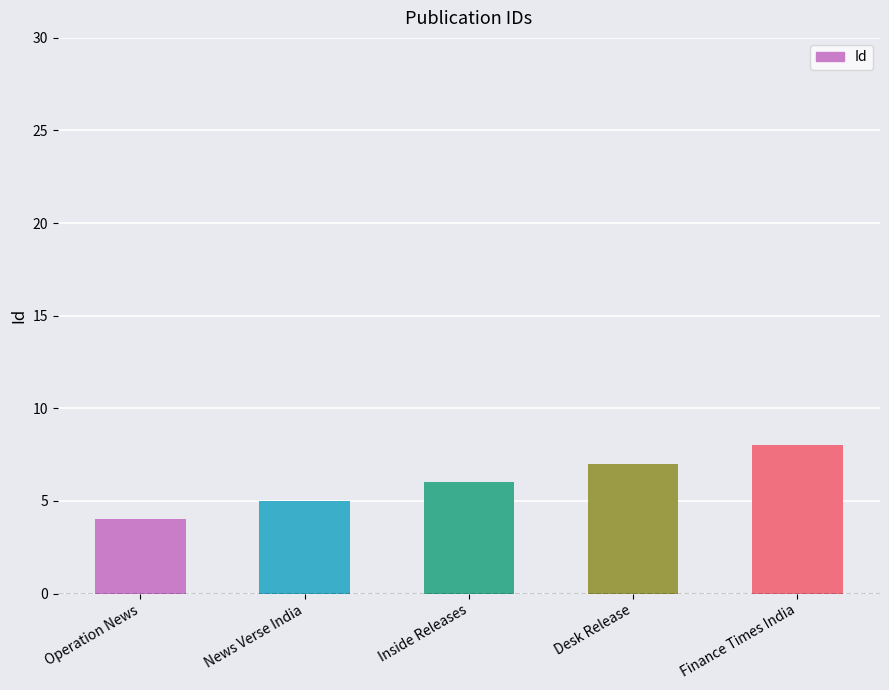

What is the smallest value displayed?

4